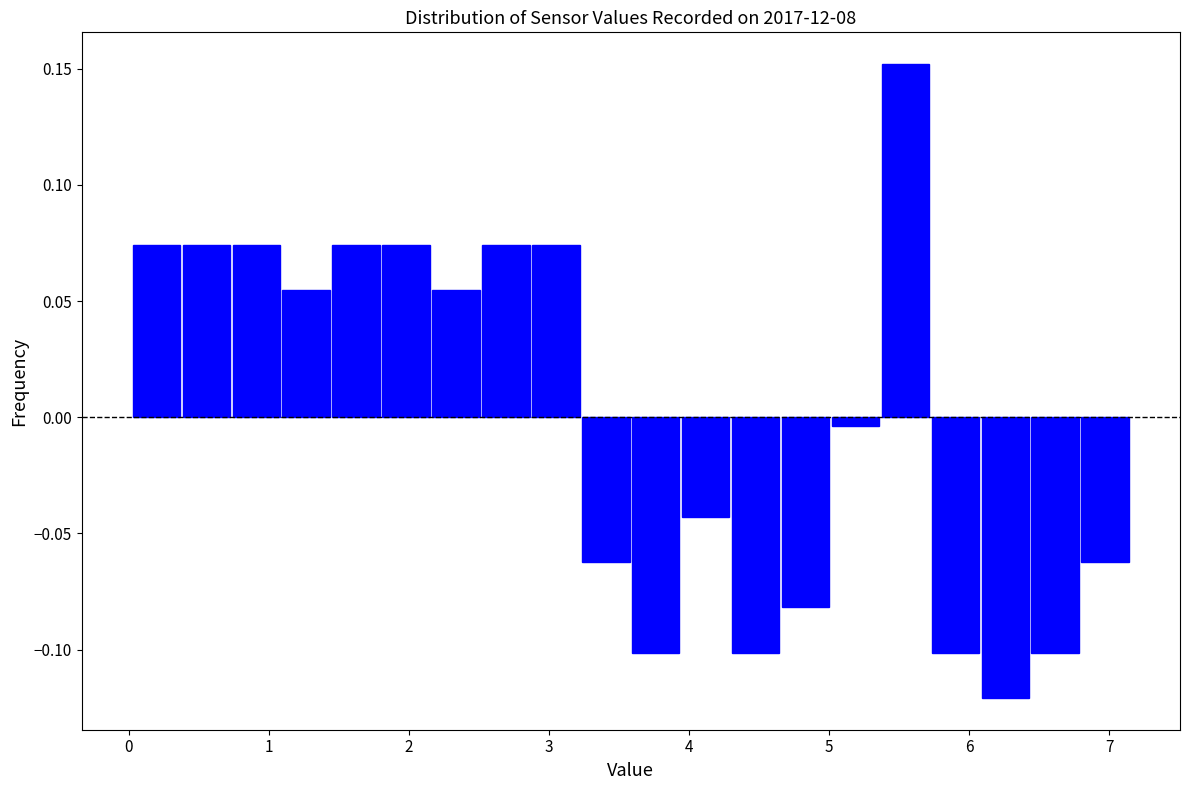

Read against the x-axis, roughly where is the centre of the tallest bar?

5.5